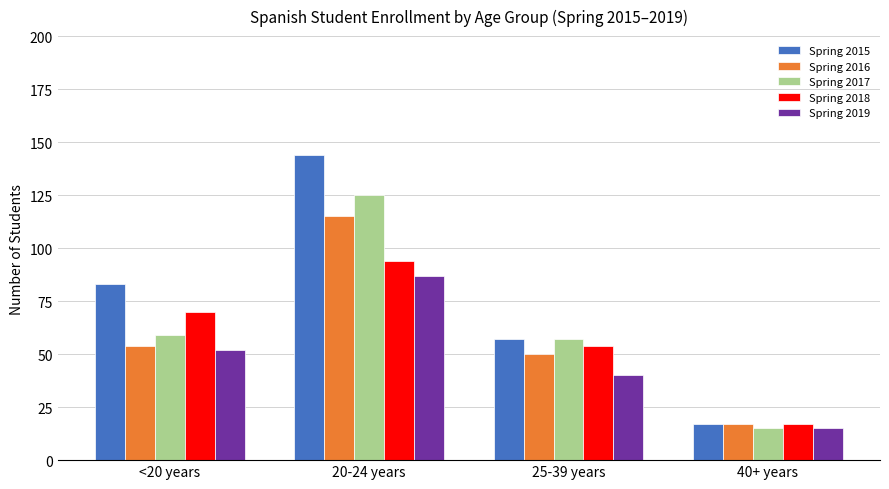

How many bars are there in total?

20